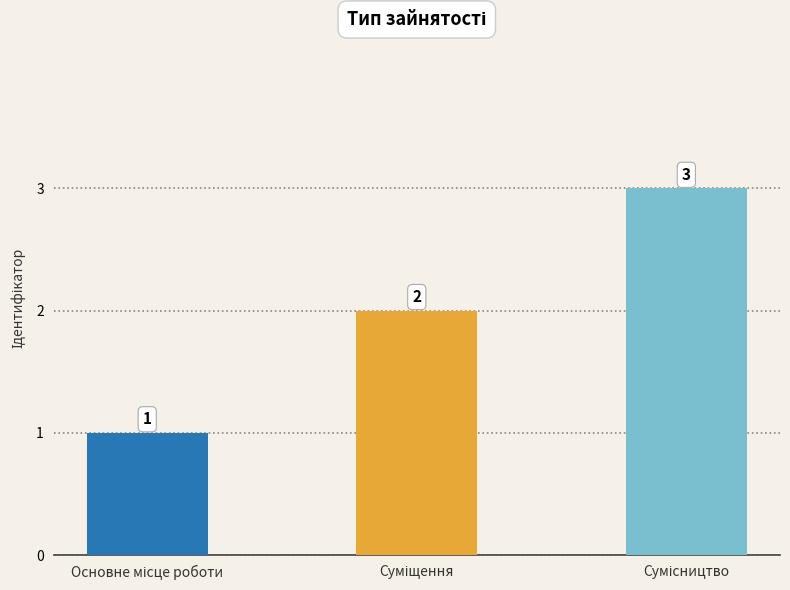

What is the sum of all values?

6